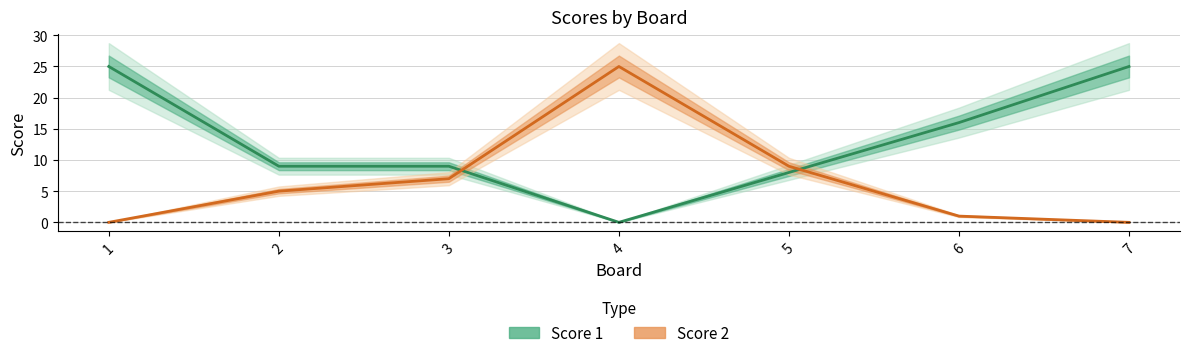

Reading left to right, transcribe all the data shown in this chart.

Score 1: 25	9	9	0	8	16	25
Score 2: 0	5	7	25	9	1	0